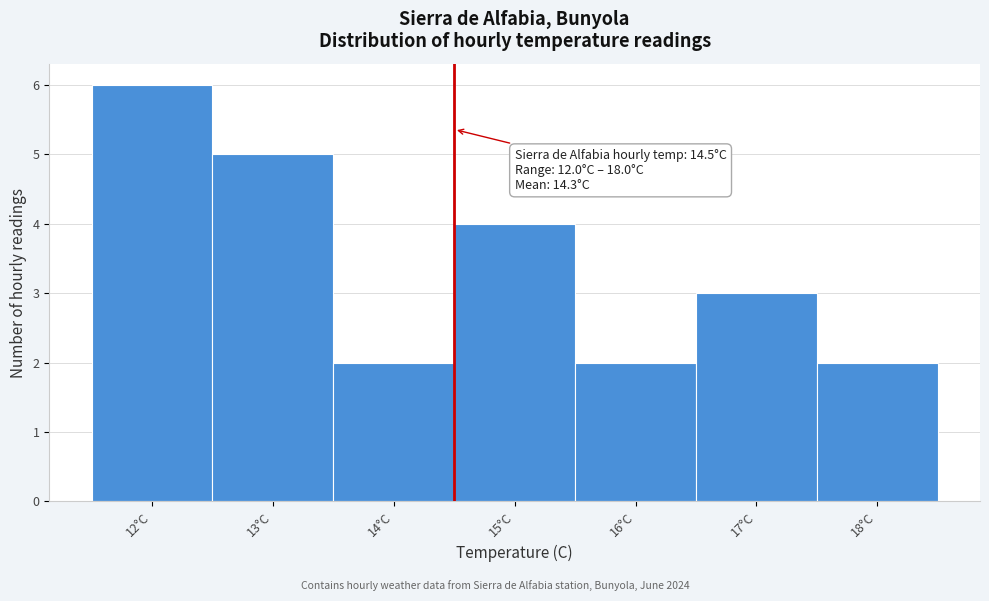

Which range on the x-axis has the tallest bar?

11.5 to 12.5